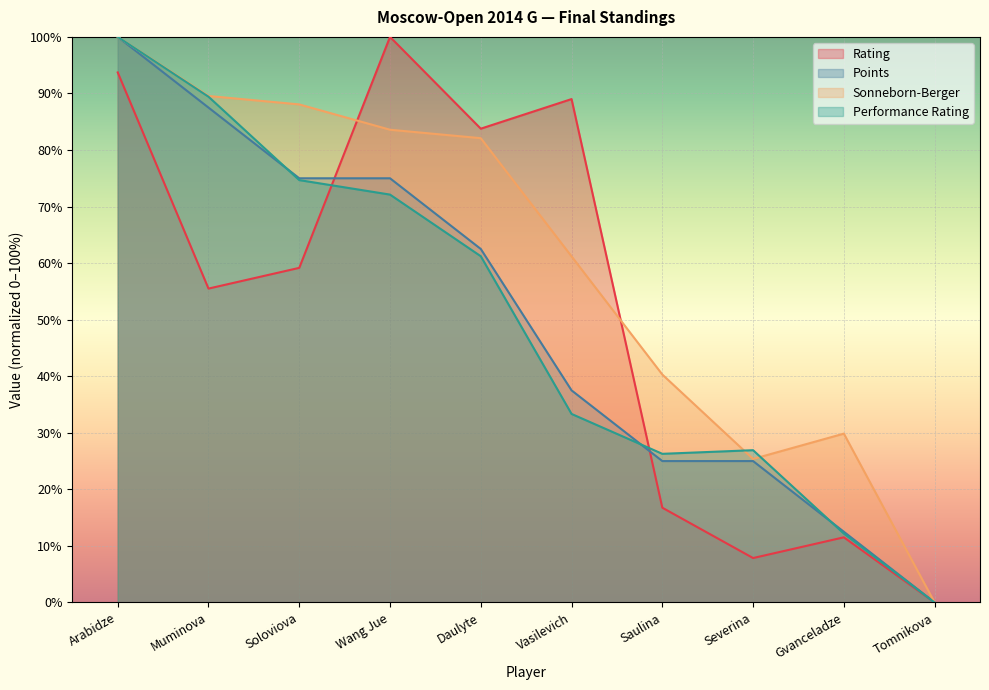

Does the chart display data point markers on the line(s)?

No